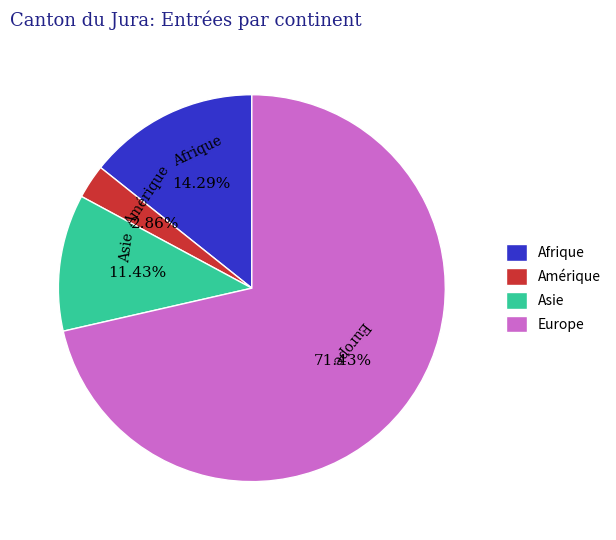

Combined, do Afrique and Asie account for over 50%?

No